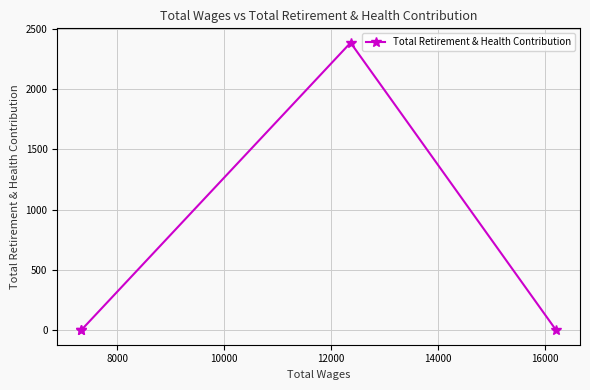

What is the maximum value shown in the chart?

2385